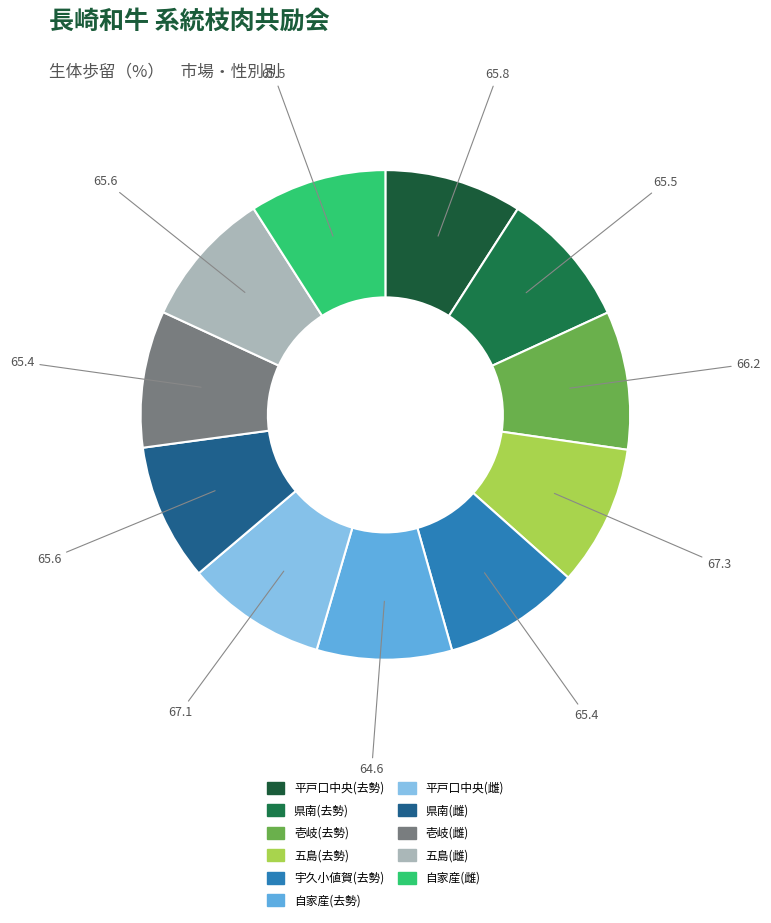

How many segments does this pie chart have?

11